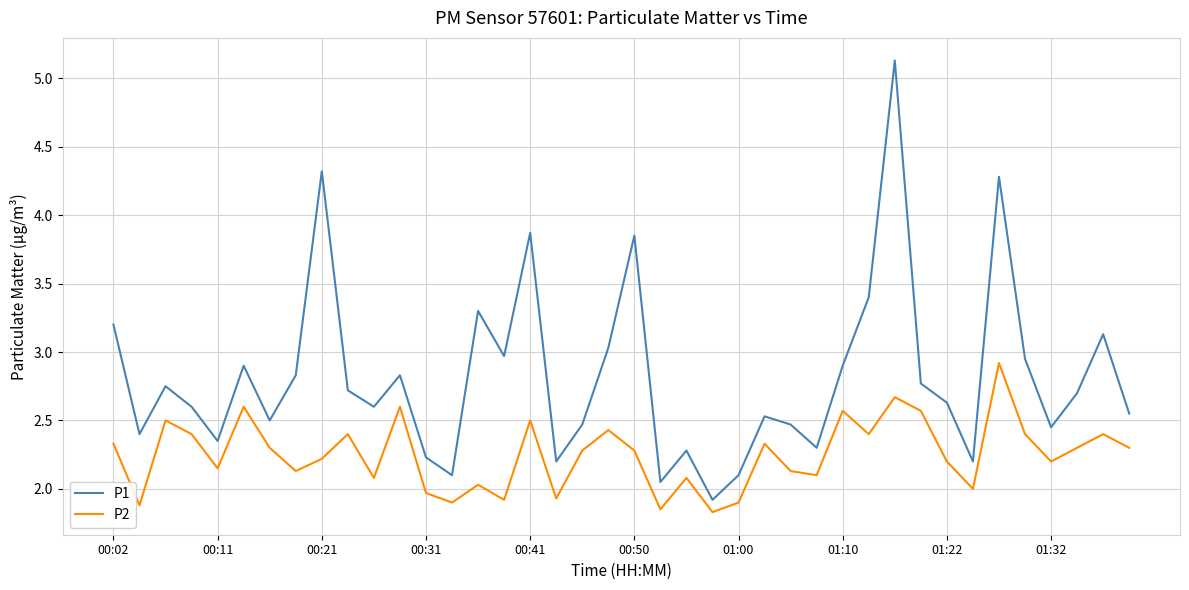

Which series has the largest range (max minus min)?

P1